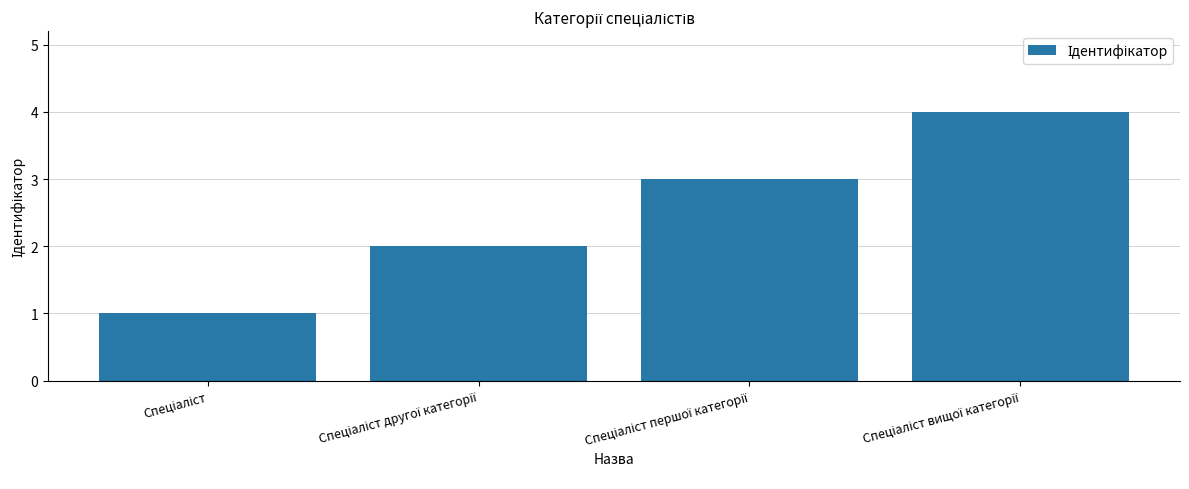

What is the difference between the maximum and minimum values?

3